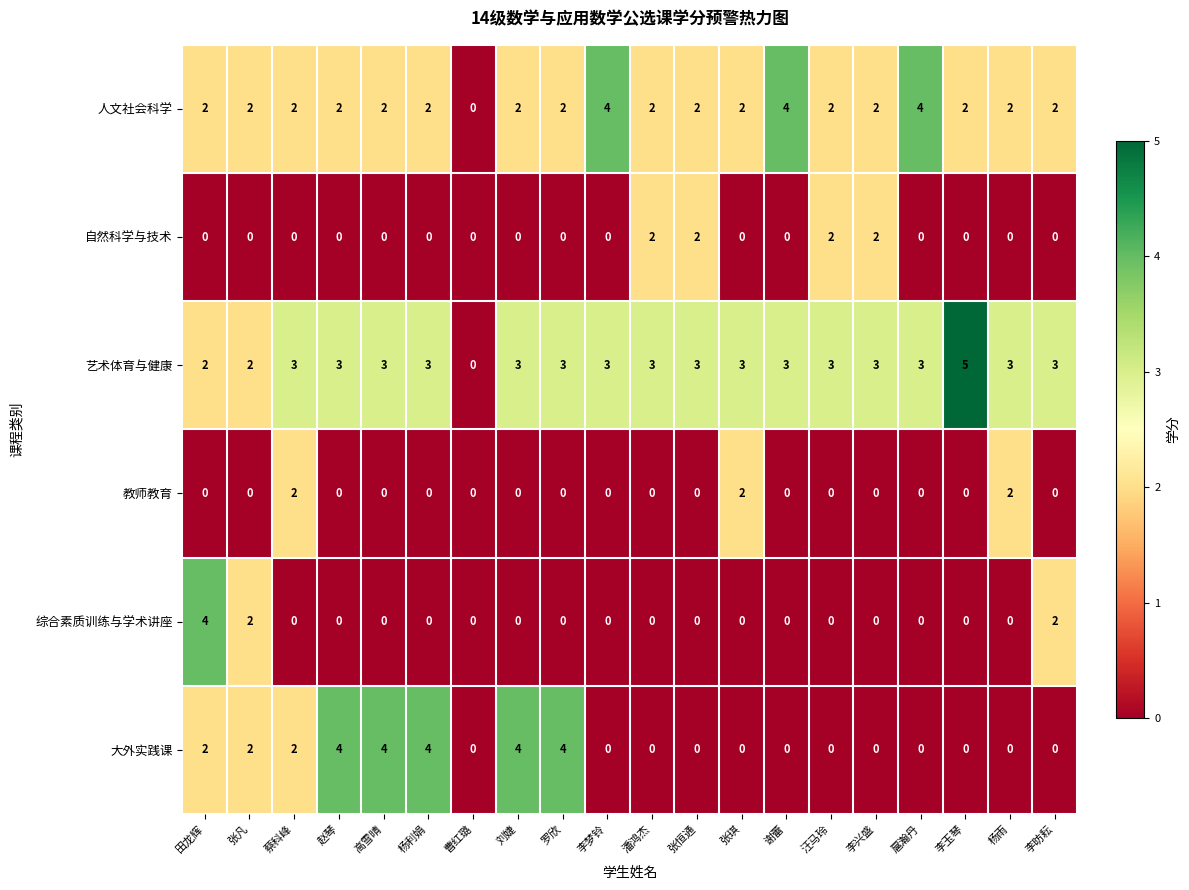

How many 教师教育 values are between 0 and 1?

17